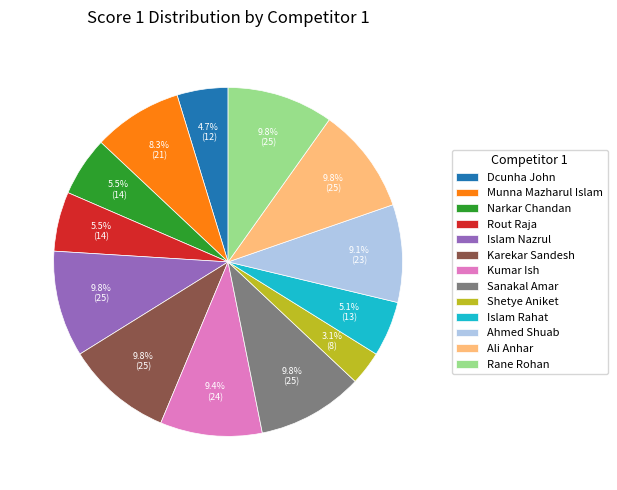

To the nearest percent, what is the difference between the largest and smallest slice percentages?

7%